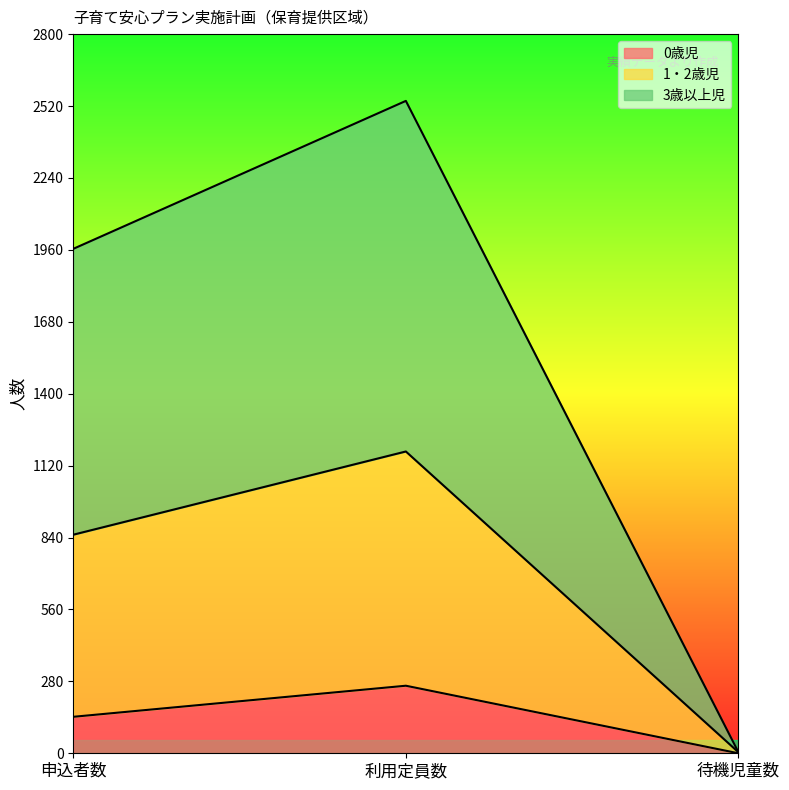

What position from the left is 待機児童数?

3